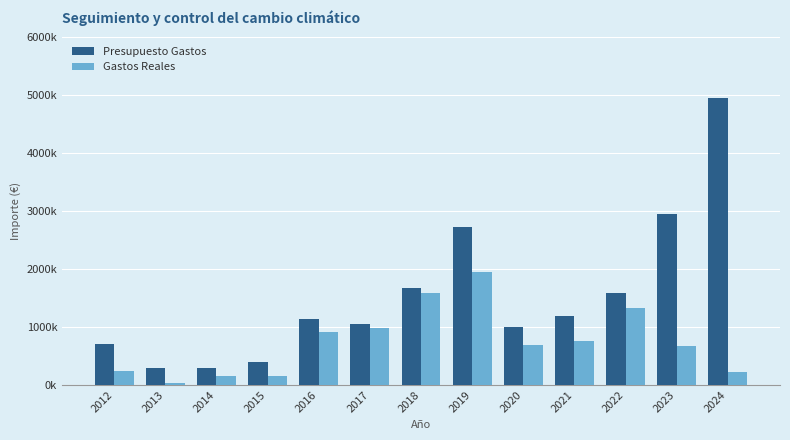

What are all the series names shown in the legend?

Presupuesto Gastos, Gastos Reales